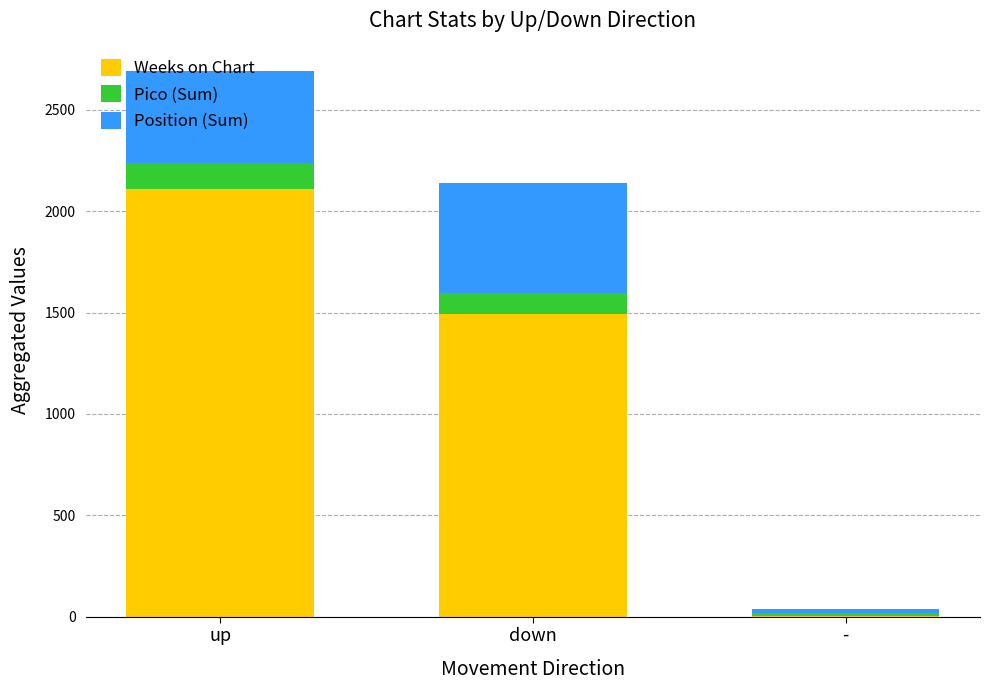

What is the highest value of the Weeks on Chart series?

2112